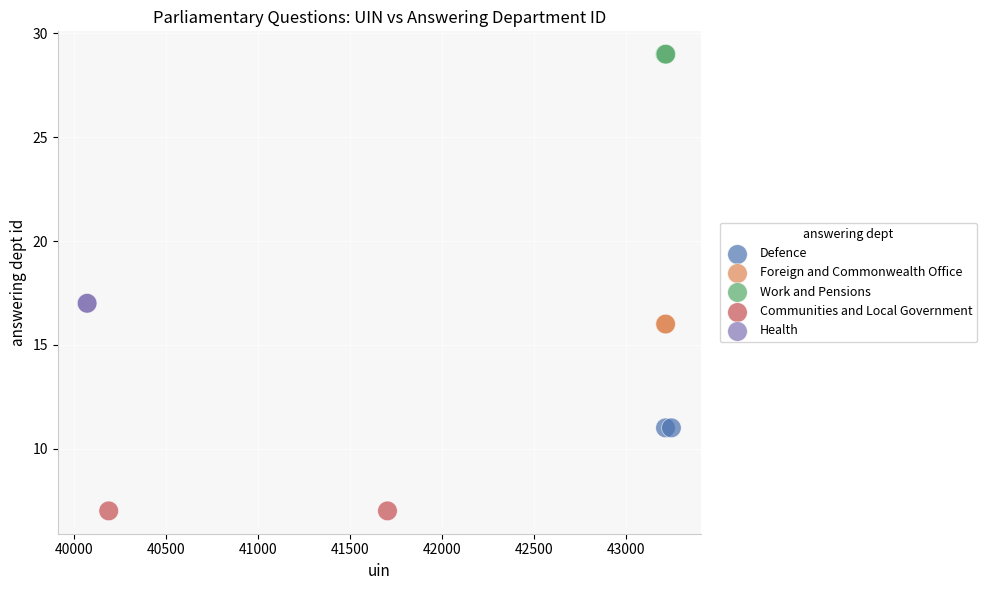

Which series contains the lowest Y value?

Communities and Local Government